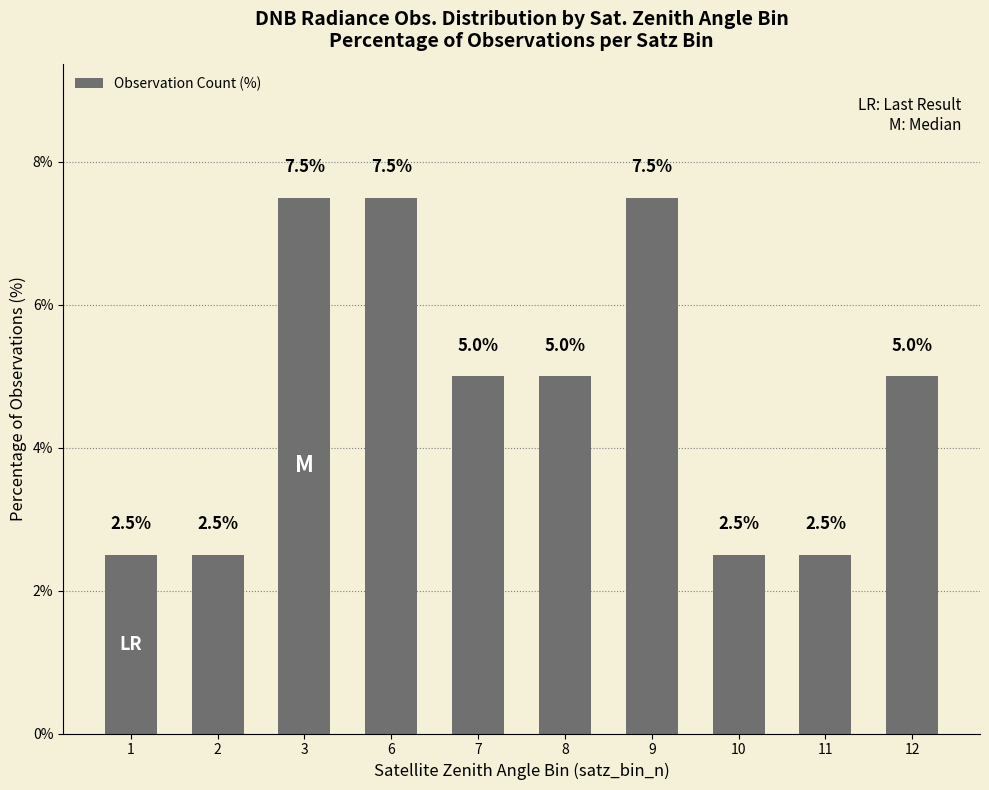

Reading left to right, transcribe all the data shown in this chart.

1=2.5	2=2.5	3=7.5	6=7.5	7=5.0	8=5.0	9=7.5	10=2.5	11=2.5	12=5.0